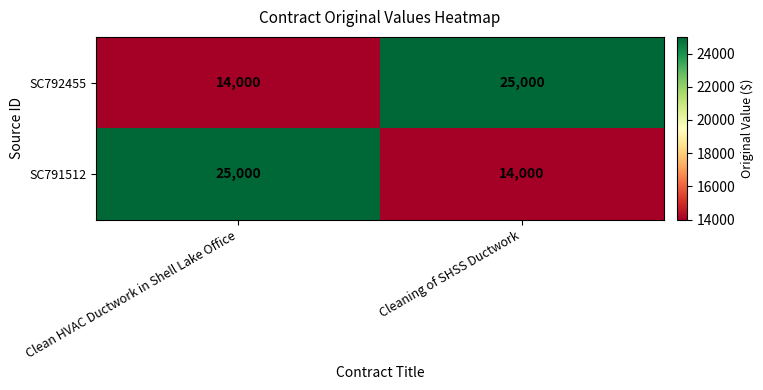

True or false: SC791512 has a value of 14000 at Cleaning of SHSS Ductwork.

True